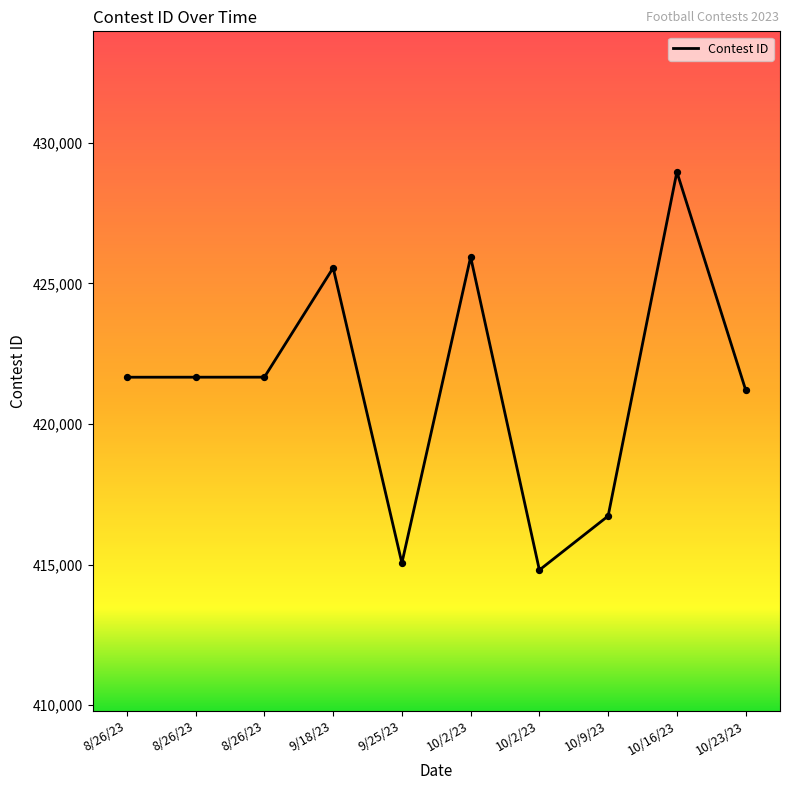

Which has a higher value, 8/26/23 or 10/16/23?

10/16/23